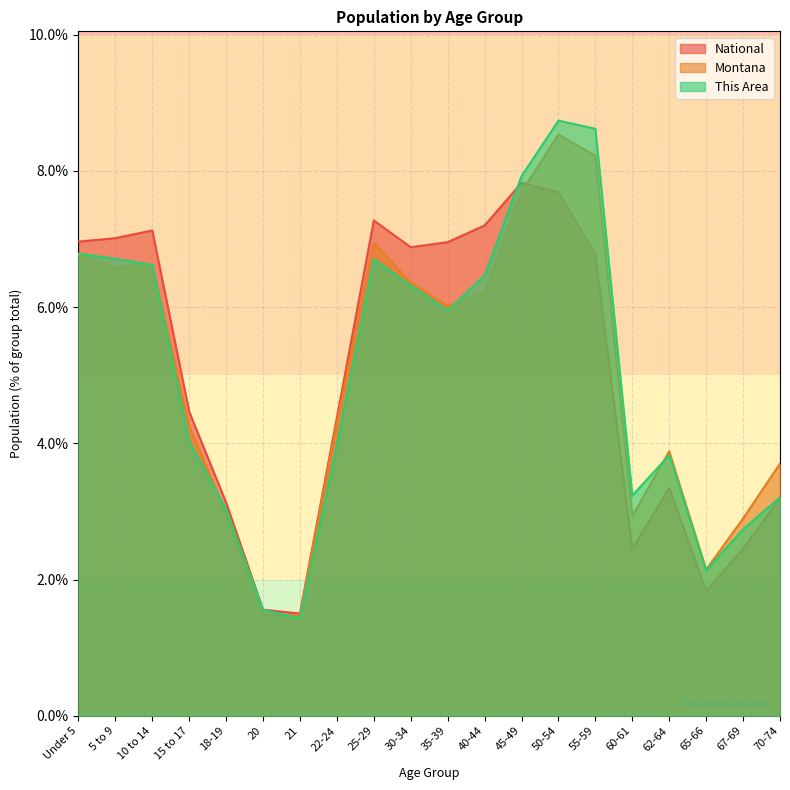

How many data points in This Area are less than 5?

10